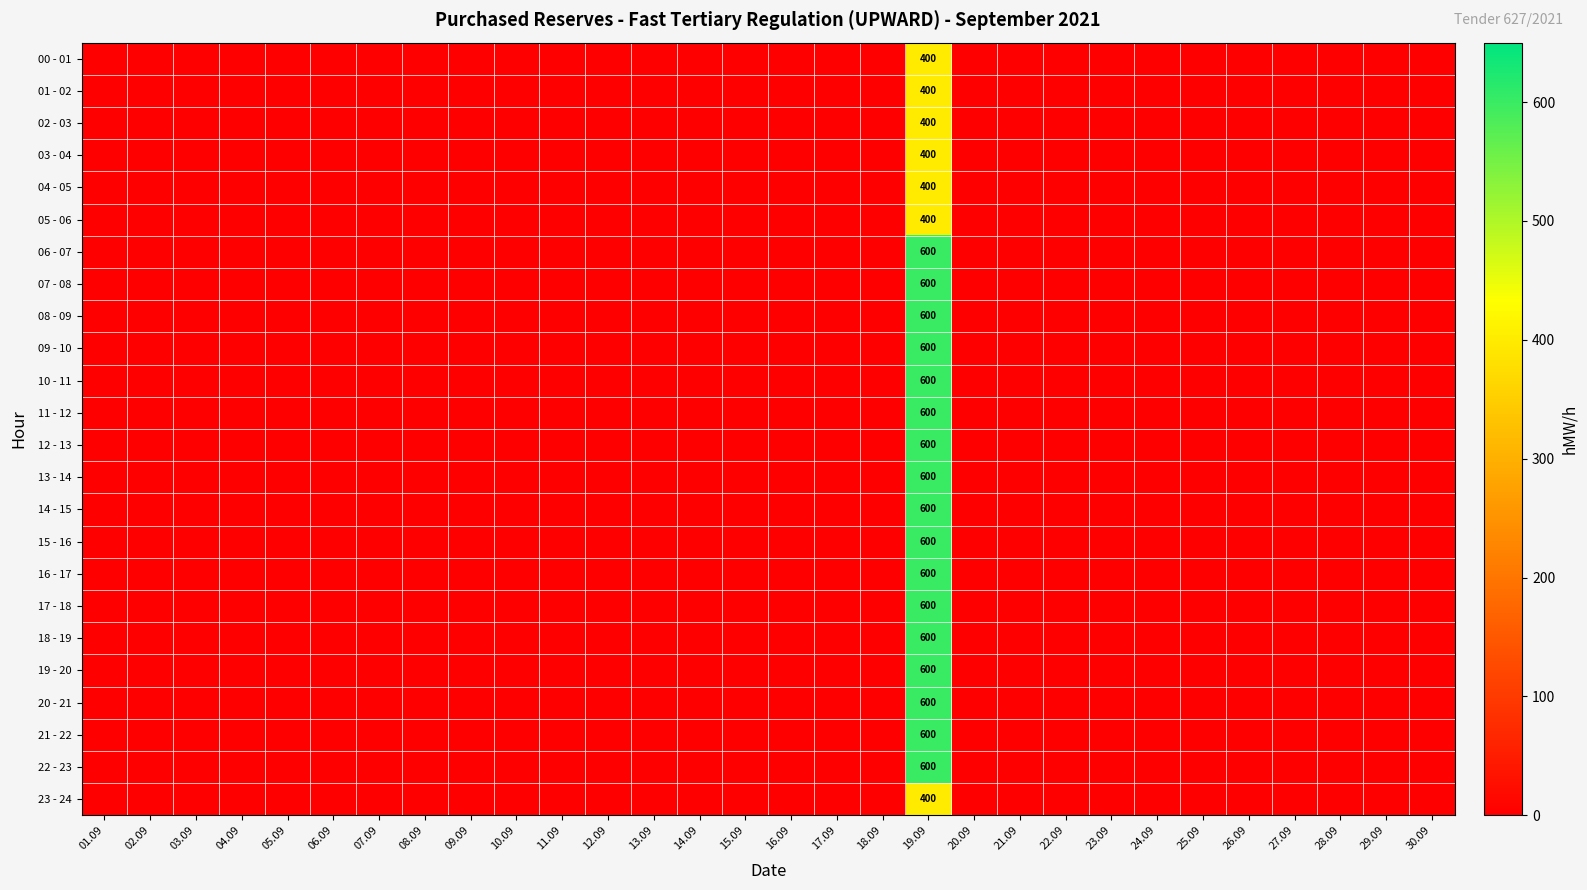

How many categories are shown in the chart?

30